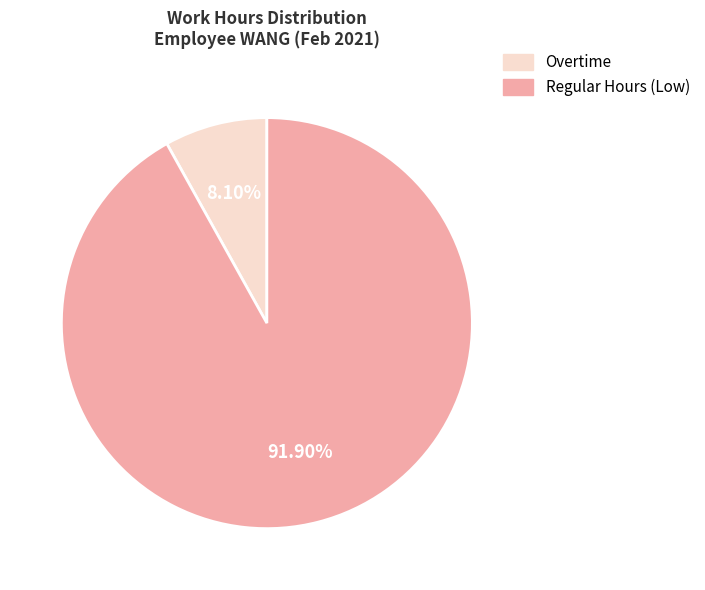

Does any single category account for the majority?

Yes